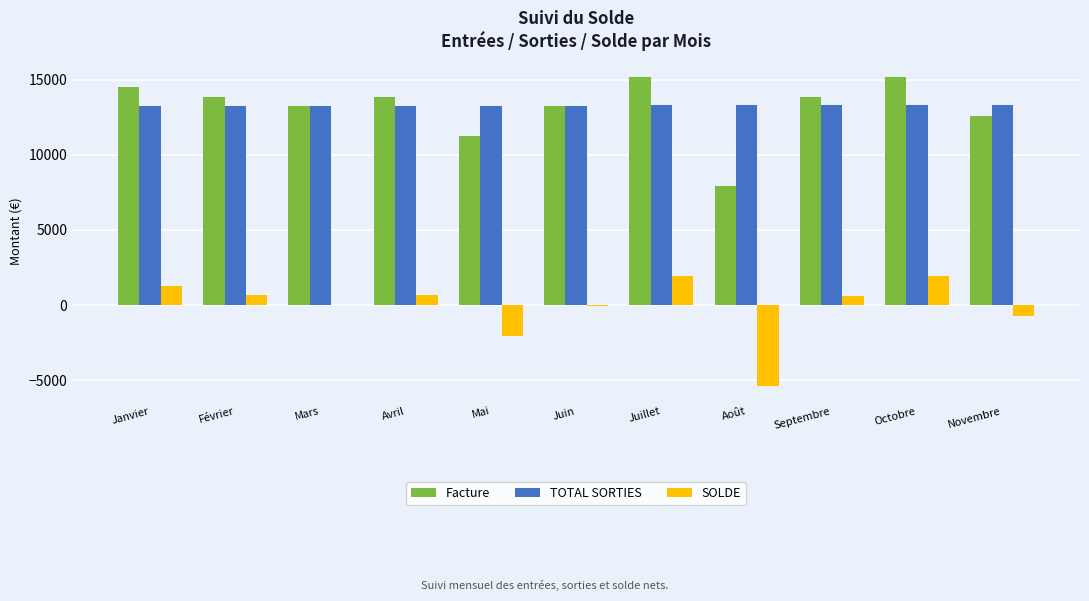

At which label is SOLDE closest to -1722?

Mai